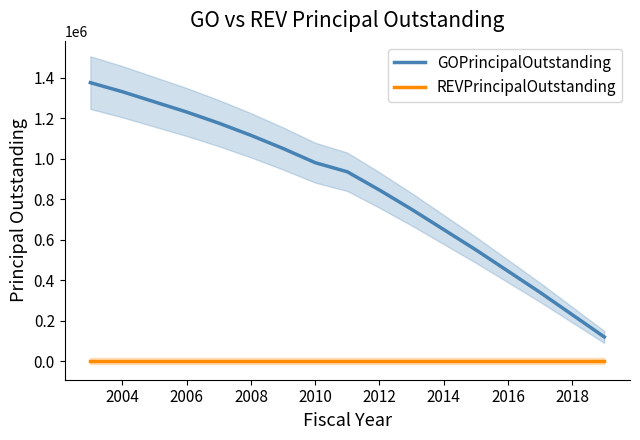

What is the minimum value for GOPrincipalOutstanding?

120000